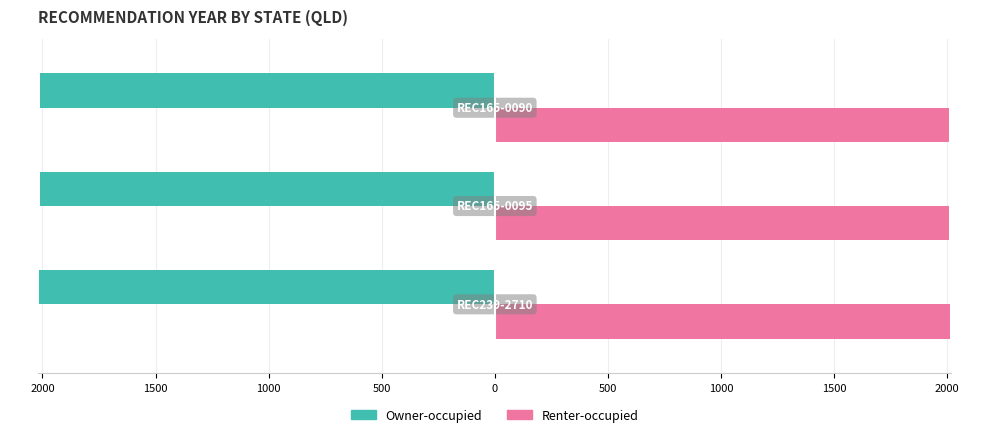

What are all the series names shown in the legend?

Owner-occupied, Renter-occupied